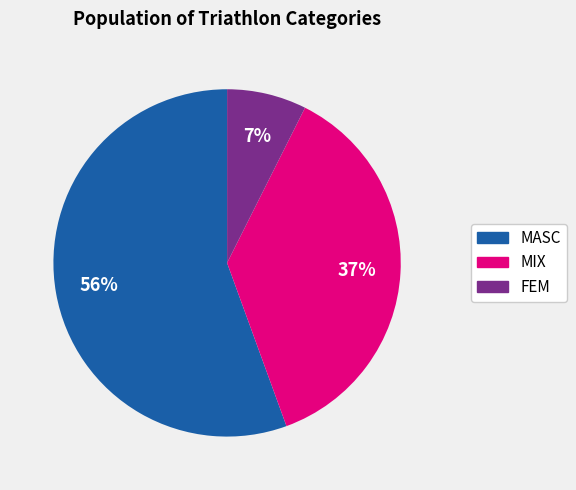

To the nearest percent, what portion does MASC represent?

56%